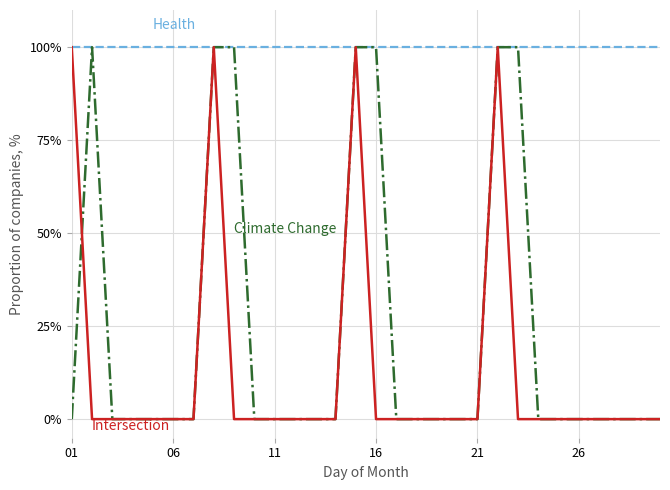

What is the total value across all series at 26?

100